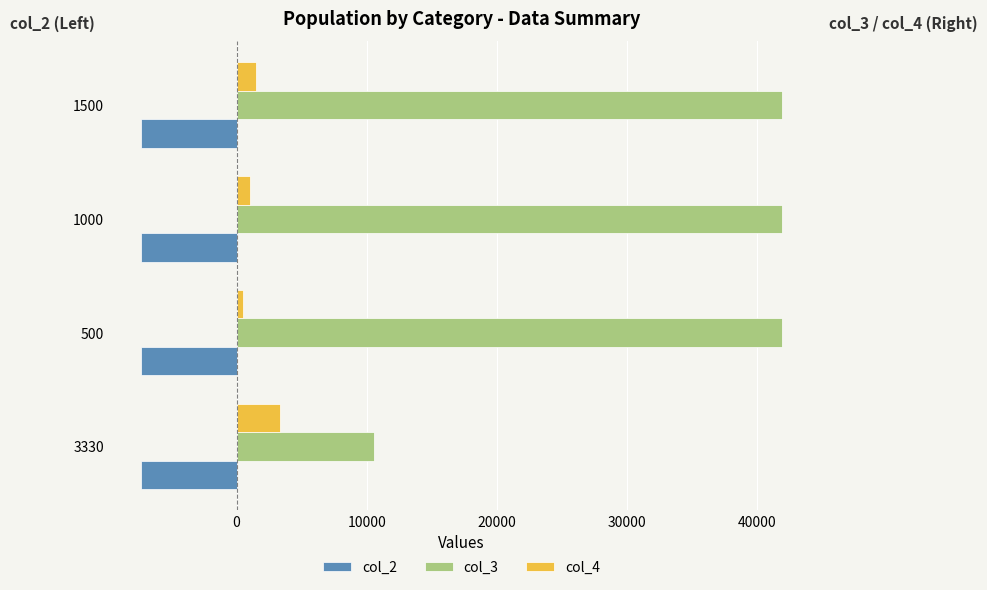

True or false: col_3 has a value of 41920 at 1500.

True